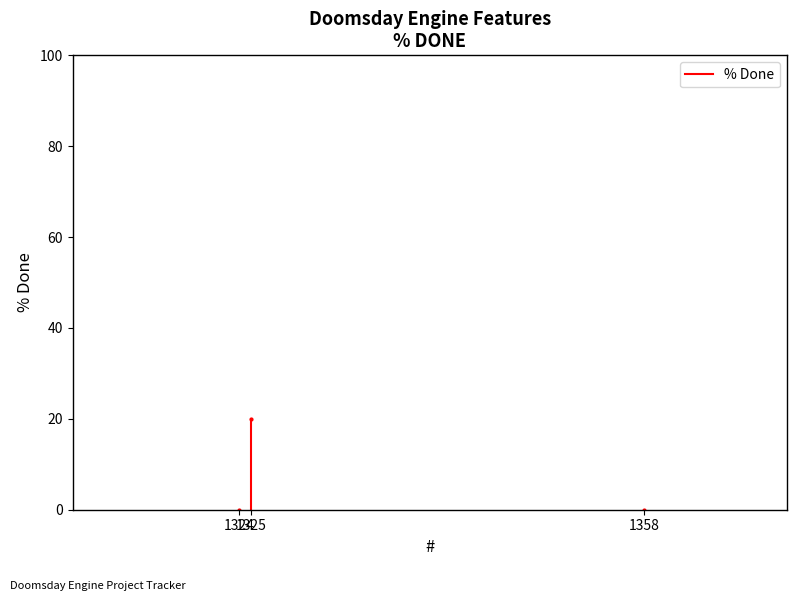

Rank the categories by value from lowest to highest.

1358, 1324, 1325